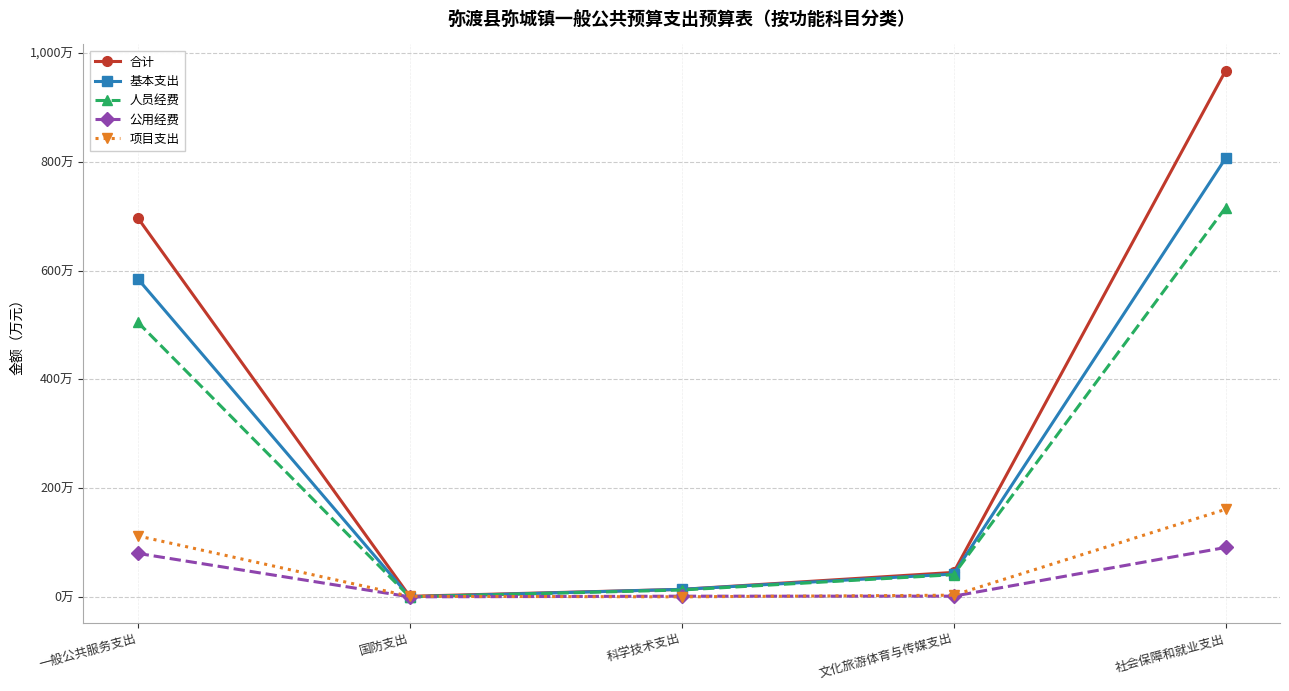

What is the difference between the maximum and minimum values in the 合计 series?

966.5